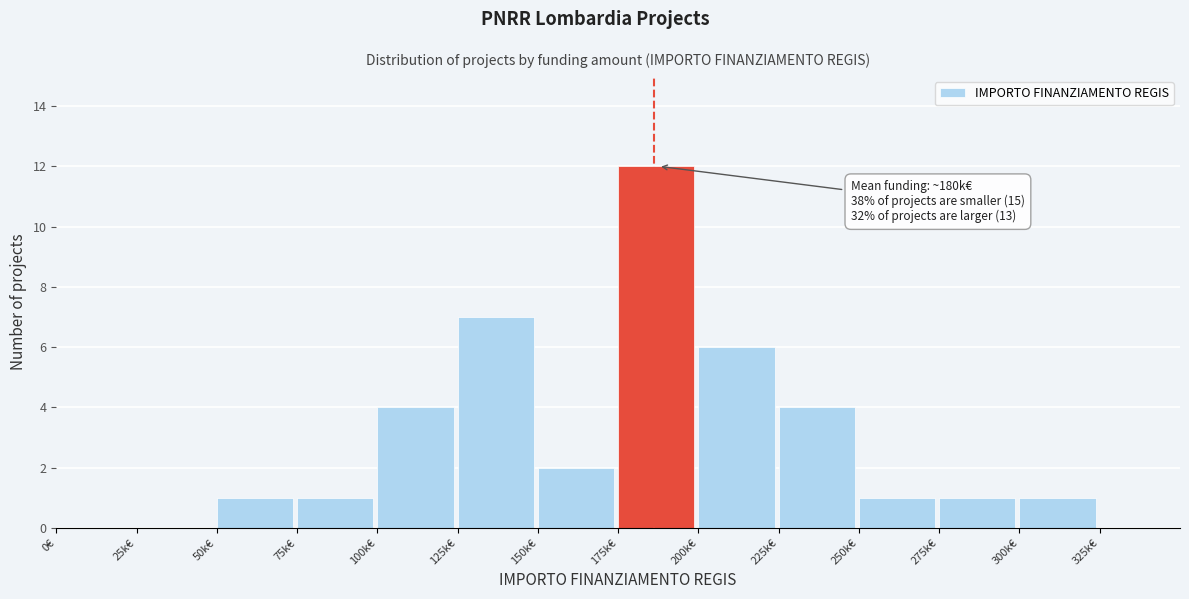

Reading right to left, what are all the values shown in this chart?

325k€=0	300k€=1	275k€=1	250k€=1	225k€=4	200k€=6	175k€=12	150k€=2	125k€=7	100k€=4	75k€=1	50k€=1	25k€=0	0€=0